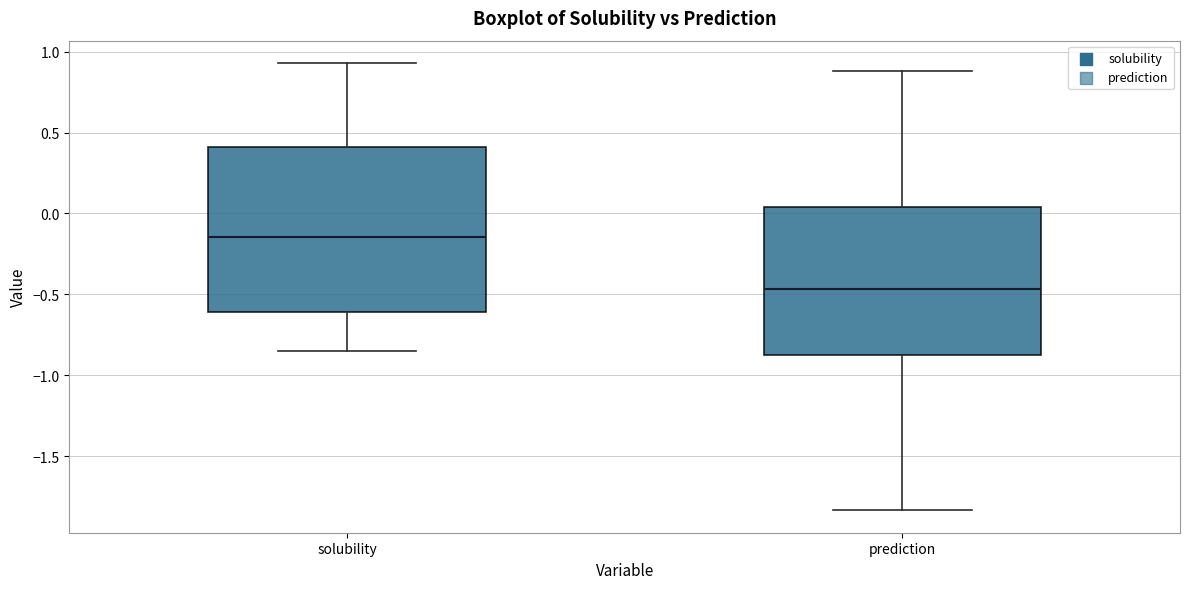

Which box's median line is the lowest?

prediction